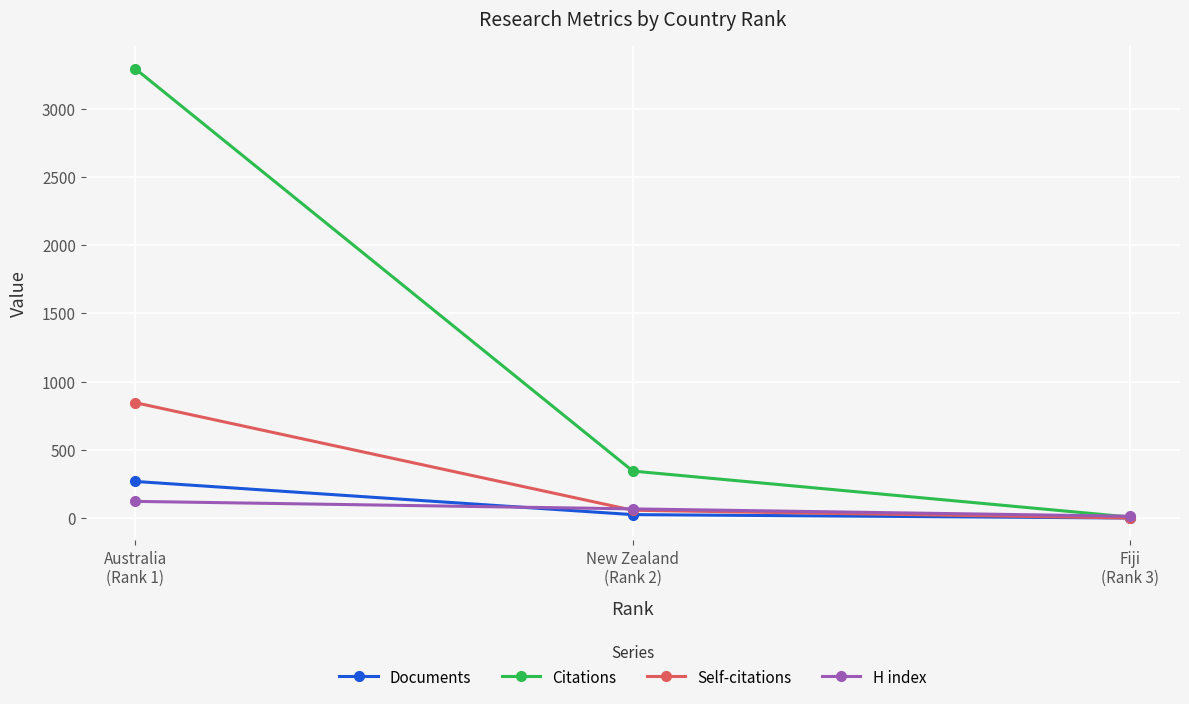

Count the number of data series in this chart.

4